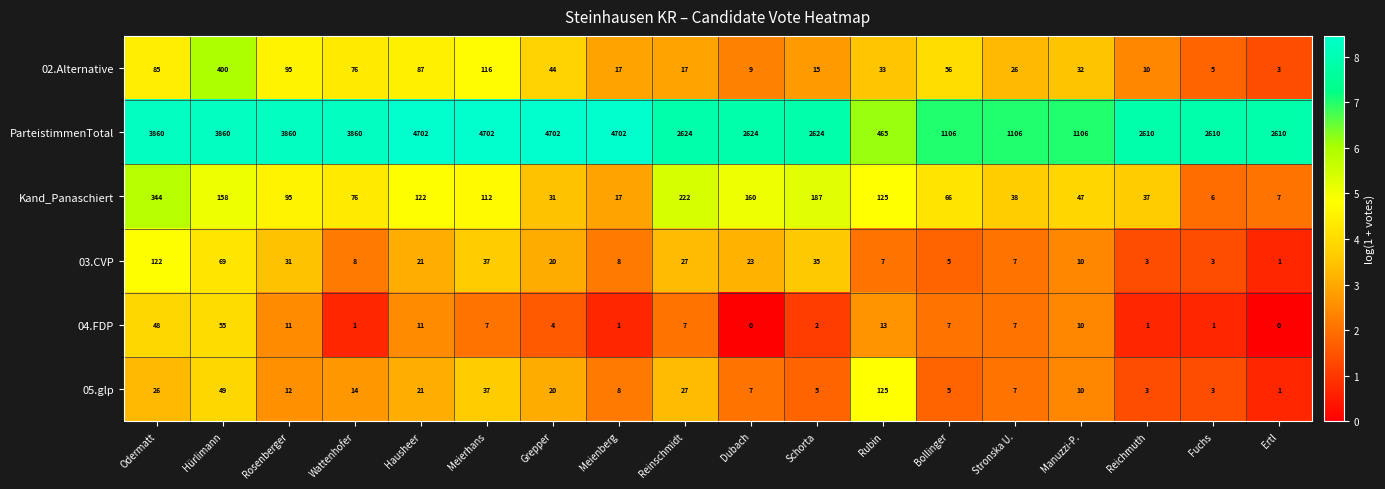

What is the greatest value displayed?

4702